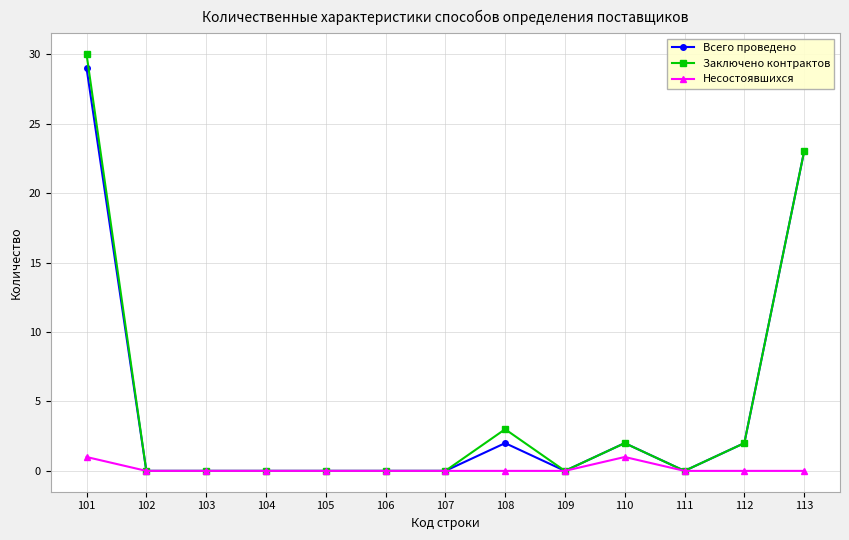

Is the value of Всего проведено at 108 greater than the value of Несостоявшихся at 110?

Yes